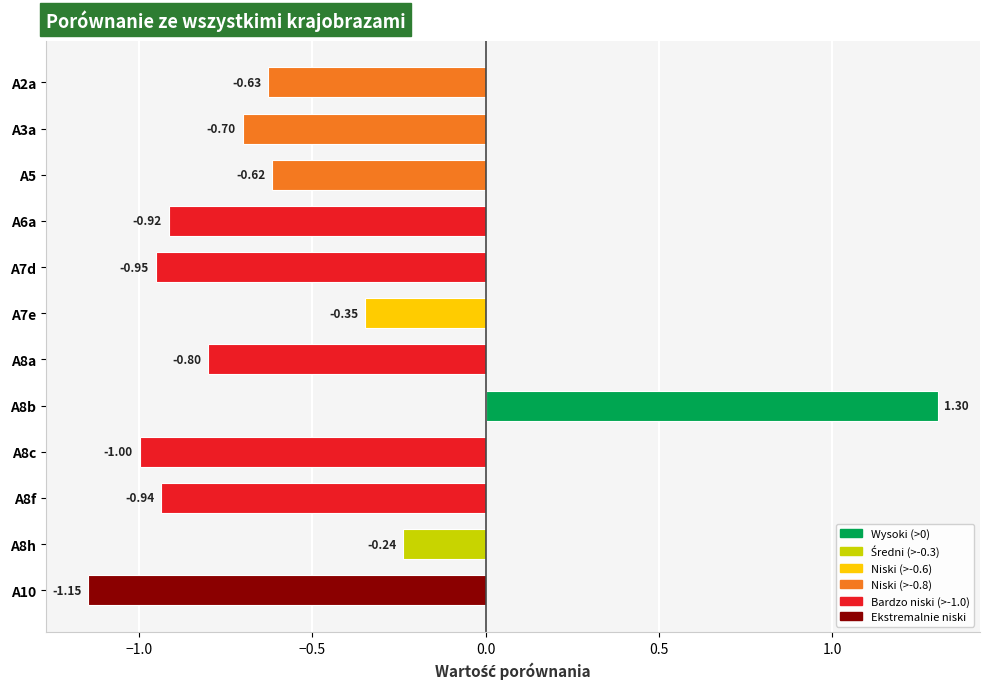

What is the sum of all values?

-7.0